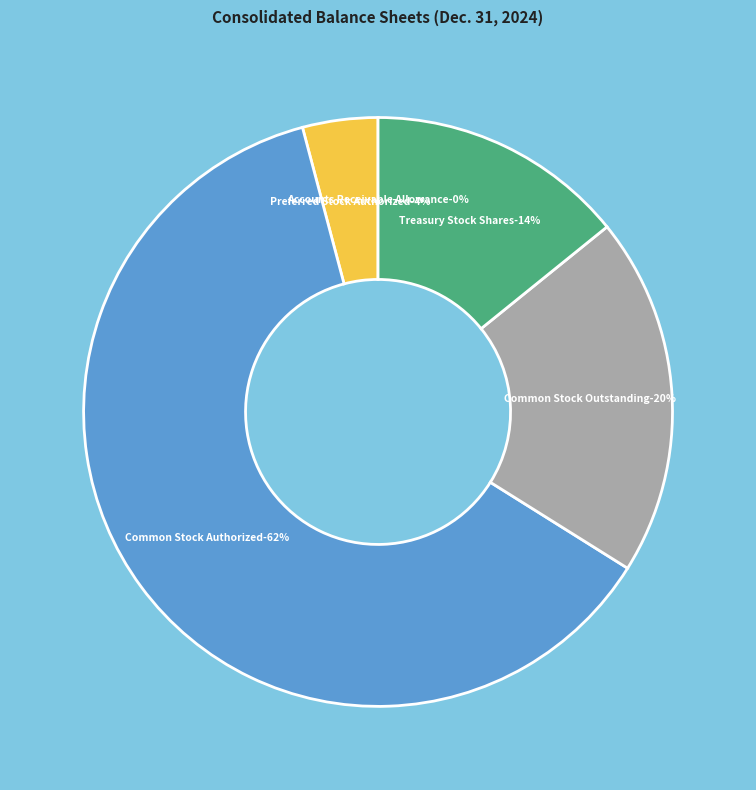

Which category has the smallest portion of the pie?

Accounts Receivable Allowance